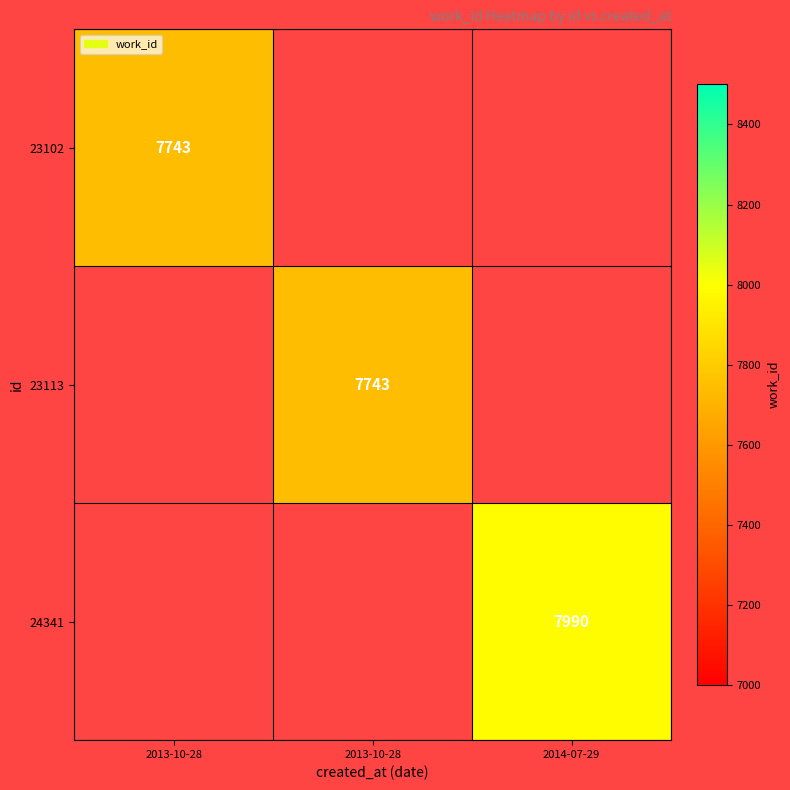

At which label does 23113 reach its peak?

2013-10-28